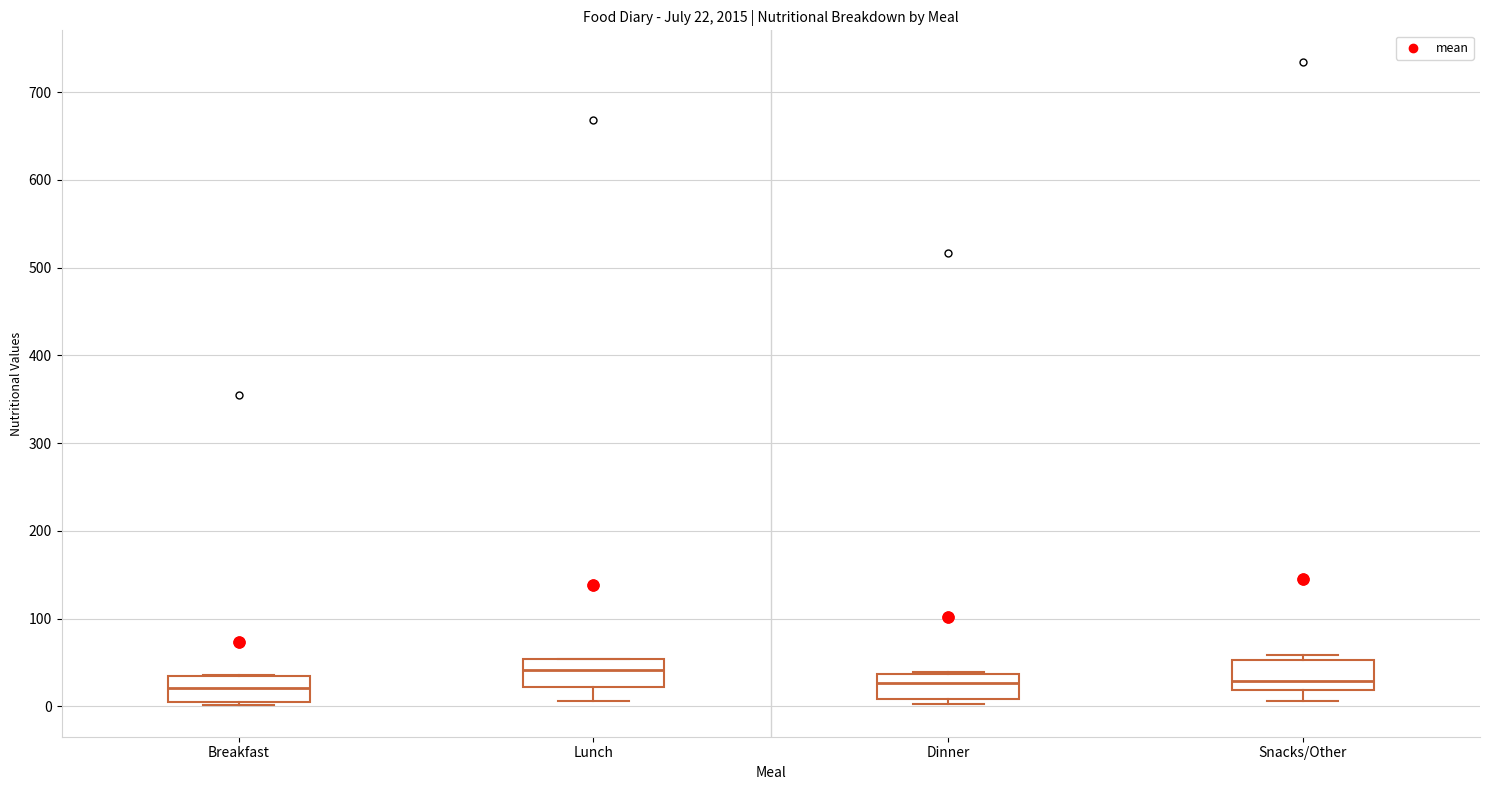

Which box has the highest median line?

Lunch